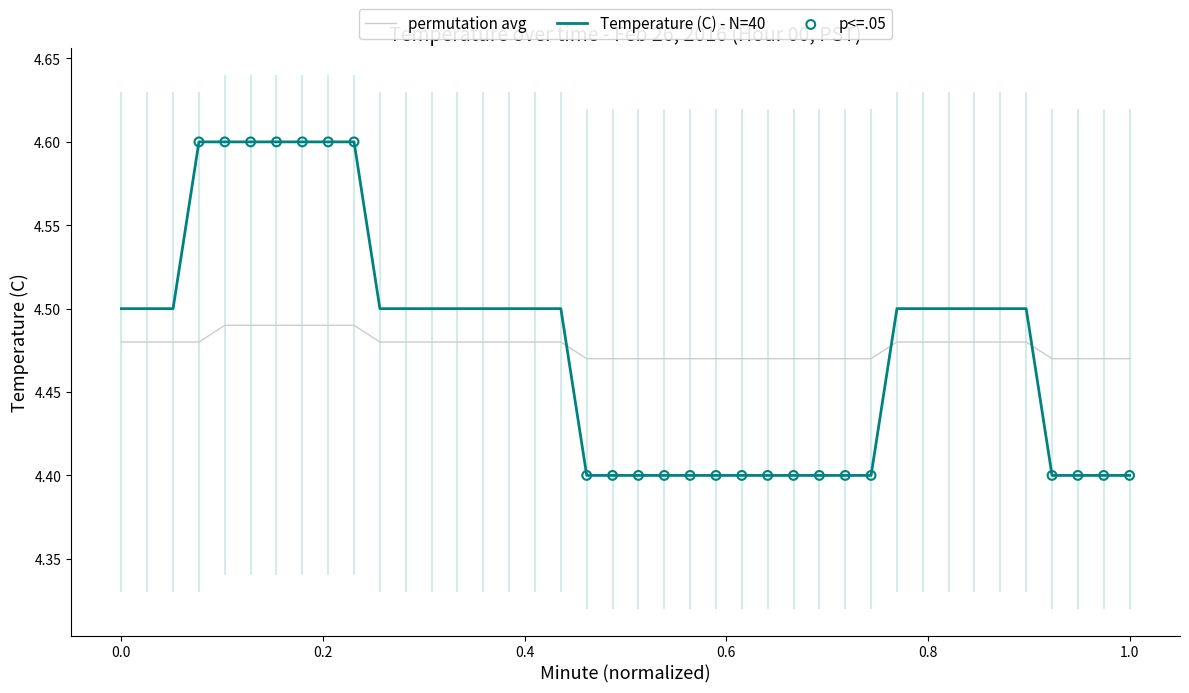

Which series has the largest total across all categories?

Temperature (C)